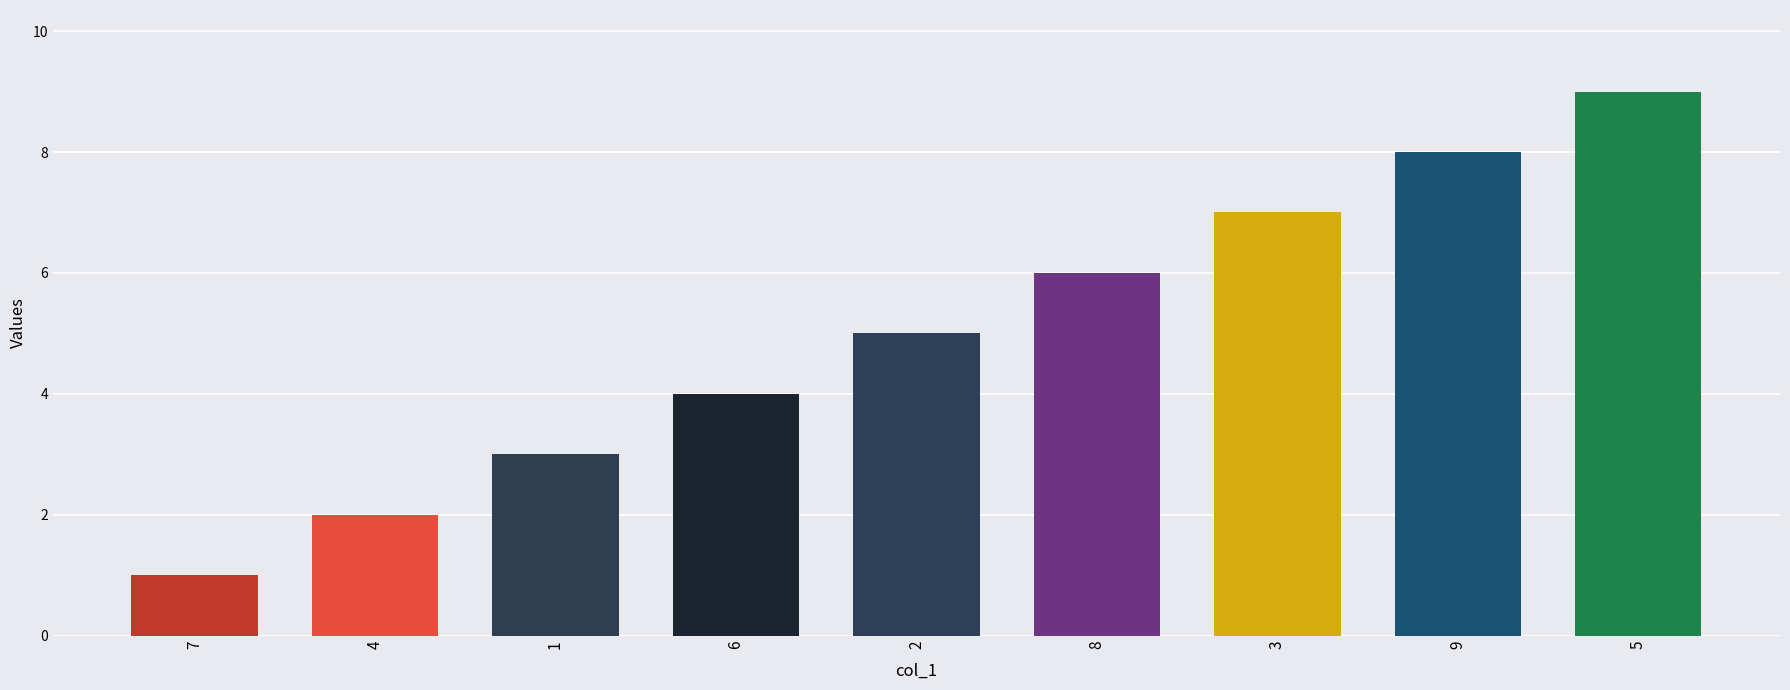

How many distinct data groups are displayed?

1